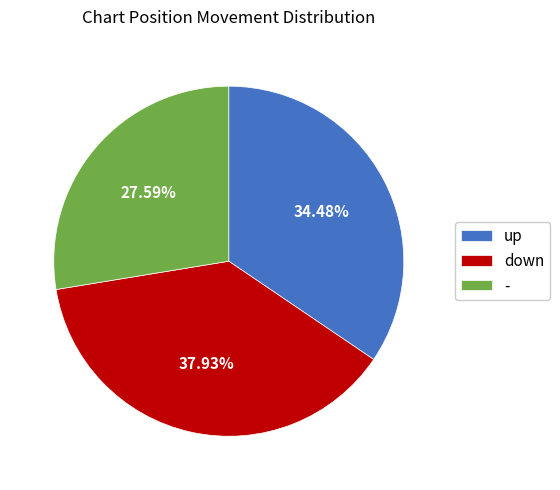

True or false: - accounts for 37% of the total.

False